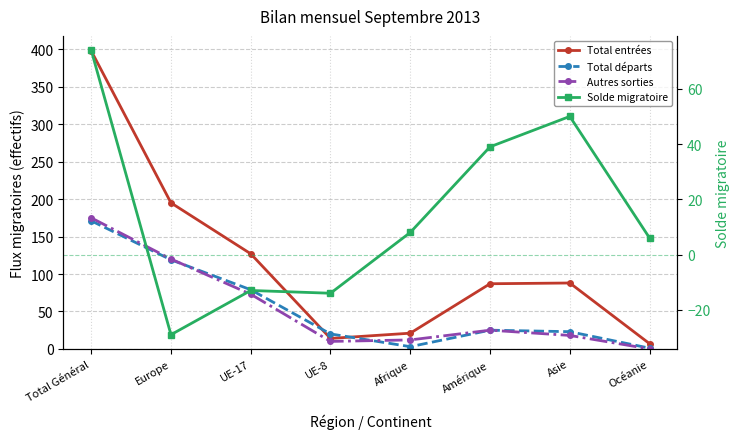

What is the sum of the Total entrées (col_2) values at Total Général and Afrique?

419